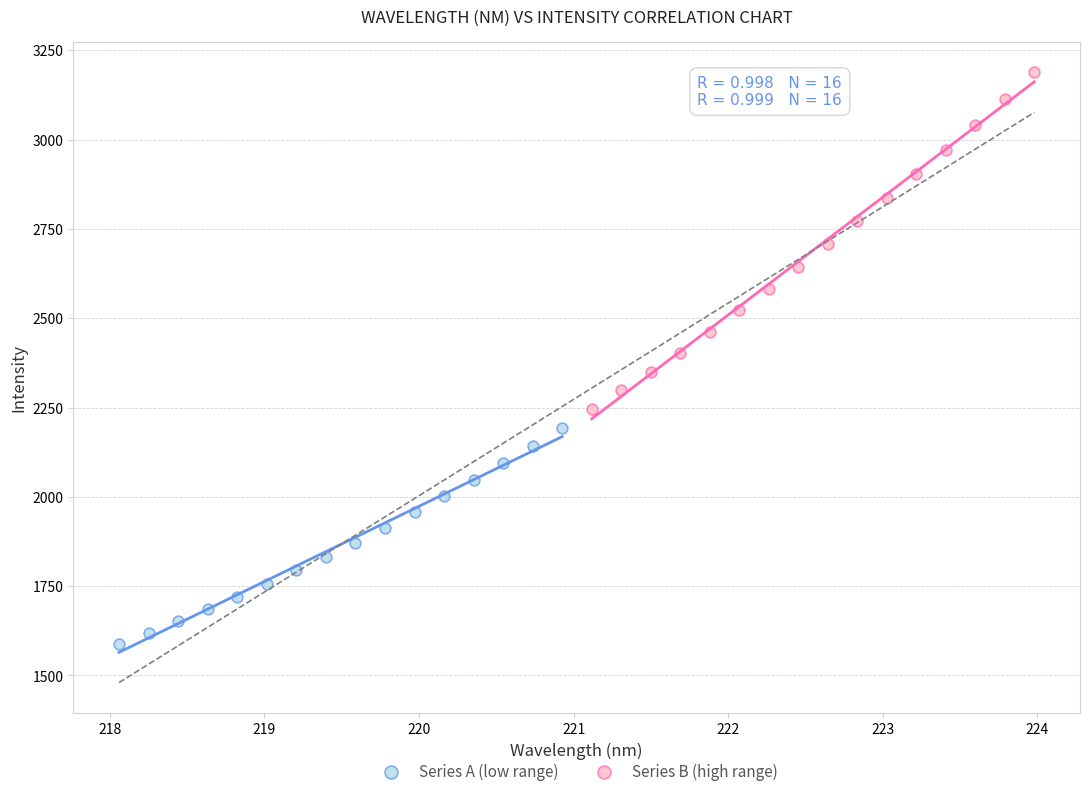

Which series has the largest Y range (max minus min)?

Series B (high range)